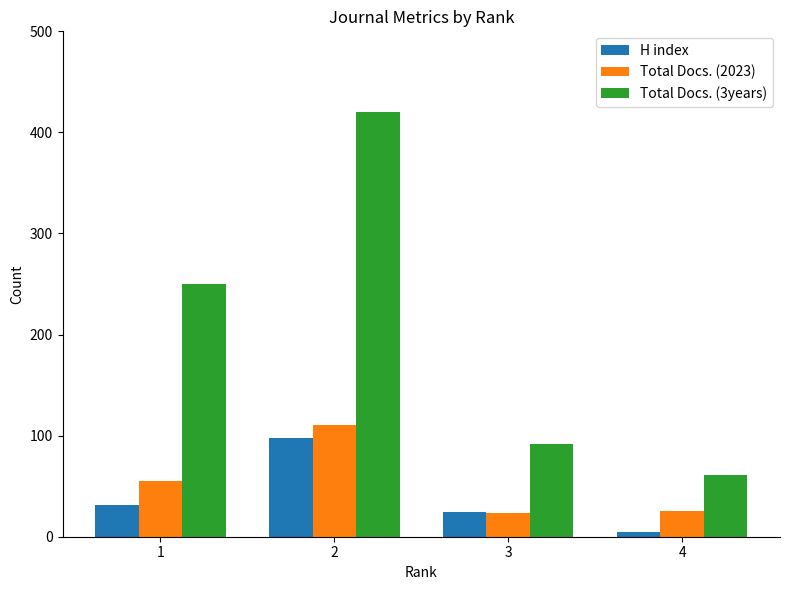

How many distinct data groups are displayed?

3